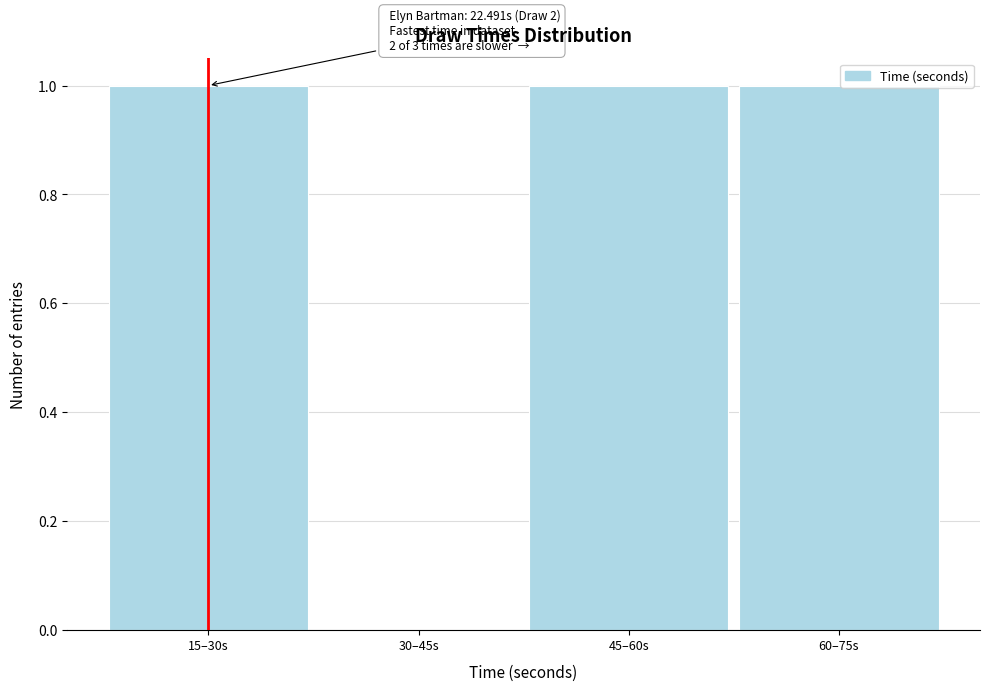

Reading left to right, extract all data points from this chart.

15–30s=1	30–45s=0	45–60s=1	60–75s=1